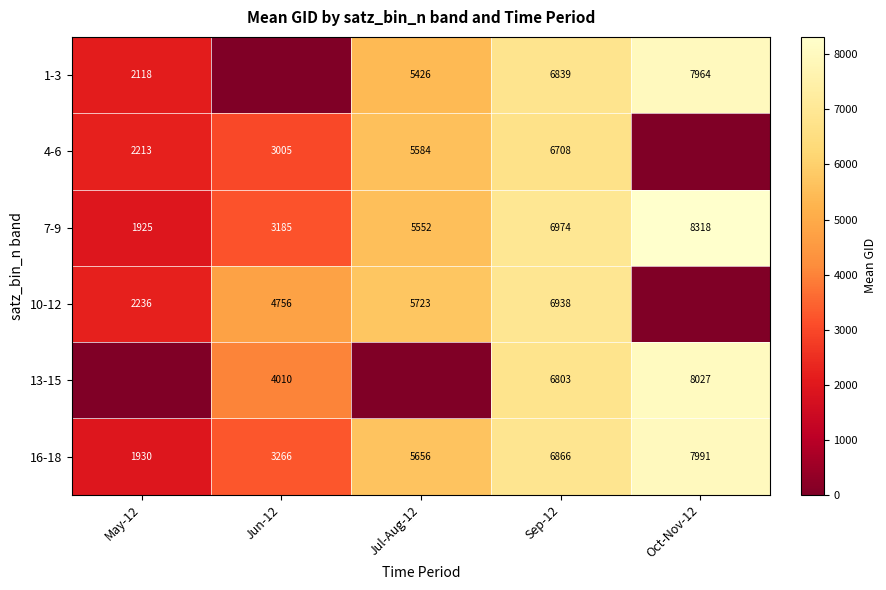

What is the spread (max minus min) of values at Sep-12?

266